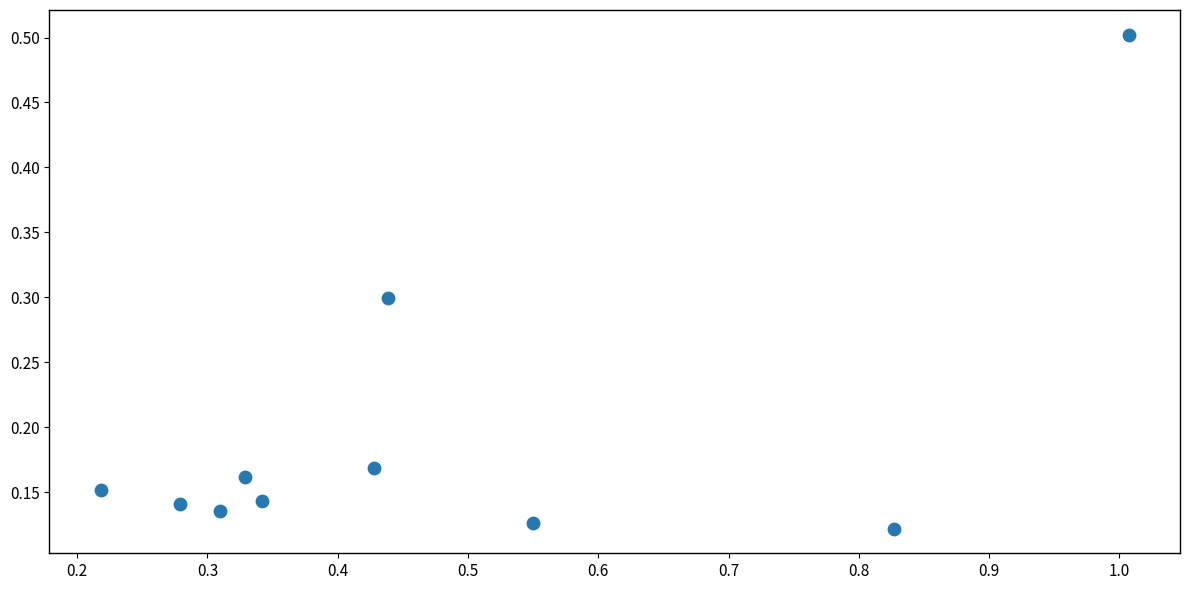

What is the range of Y values (max minus min)?

0.4